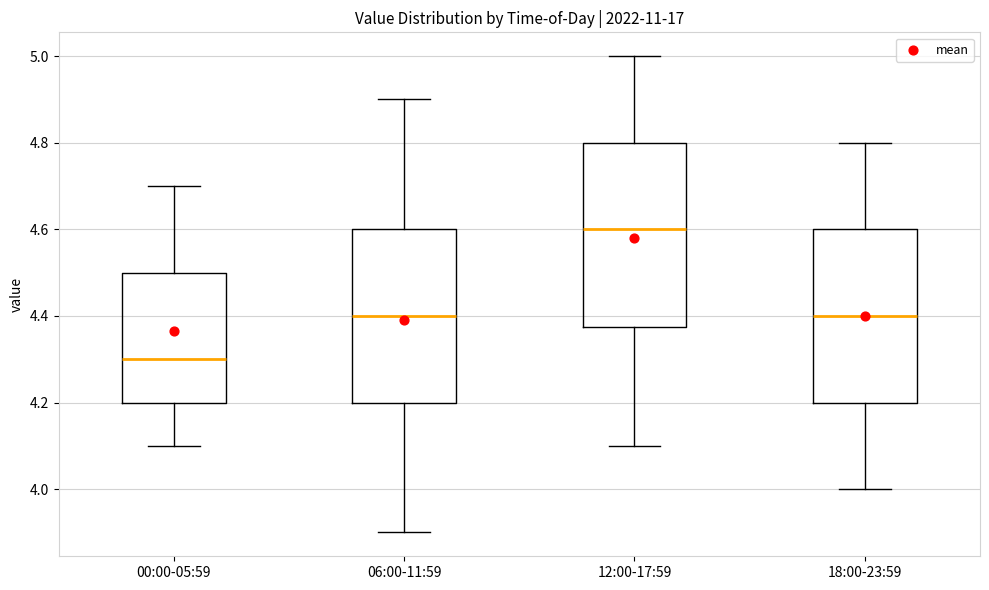

Reading left to right, transcribe this box plot: for each box, give where its median line is, the range the box spans, and where its two whiskers end, as read against the y-axis. The values are not printed on the chart, so give them approximately, as read against the axis.

00:00-05:59: median 4.30, box 4.20 to 4.50, whiskers 4.10 to 4.70
06:00-11:59: median 4.40, box 4.20 to 4.60, whiskers 3.90 to 4.90
12:00-17:59: median 4.60, box 4.38 to 4.80, whiskers 4.10 to 5.00
18:00-23:59: median 4.40, box 4.20 to 4.60, whiskers 4.00 to 4.80